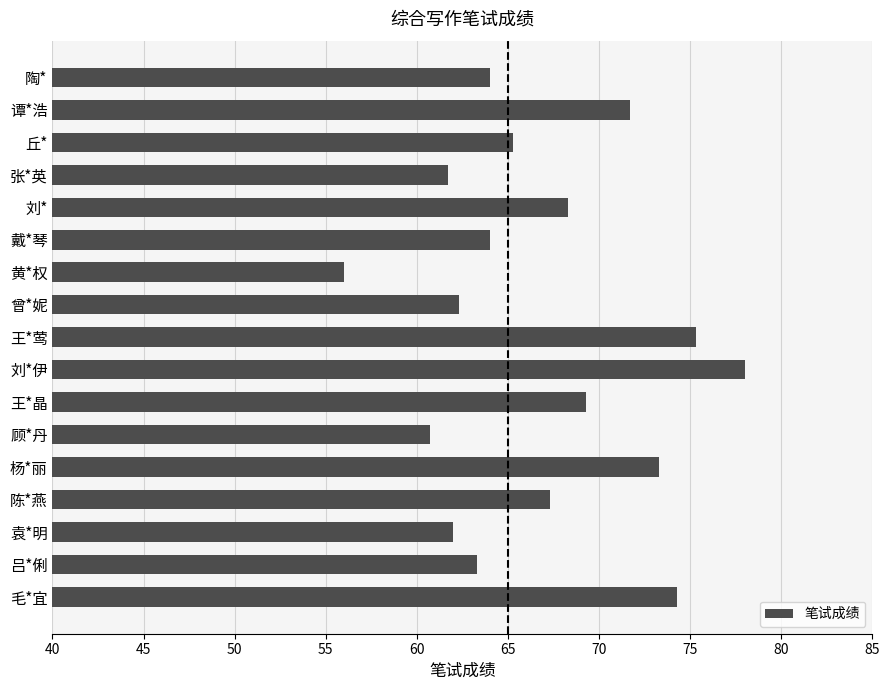

What is the difference between the values at 戴*琴 and 毛*宜?

10.3